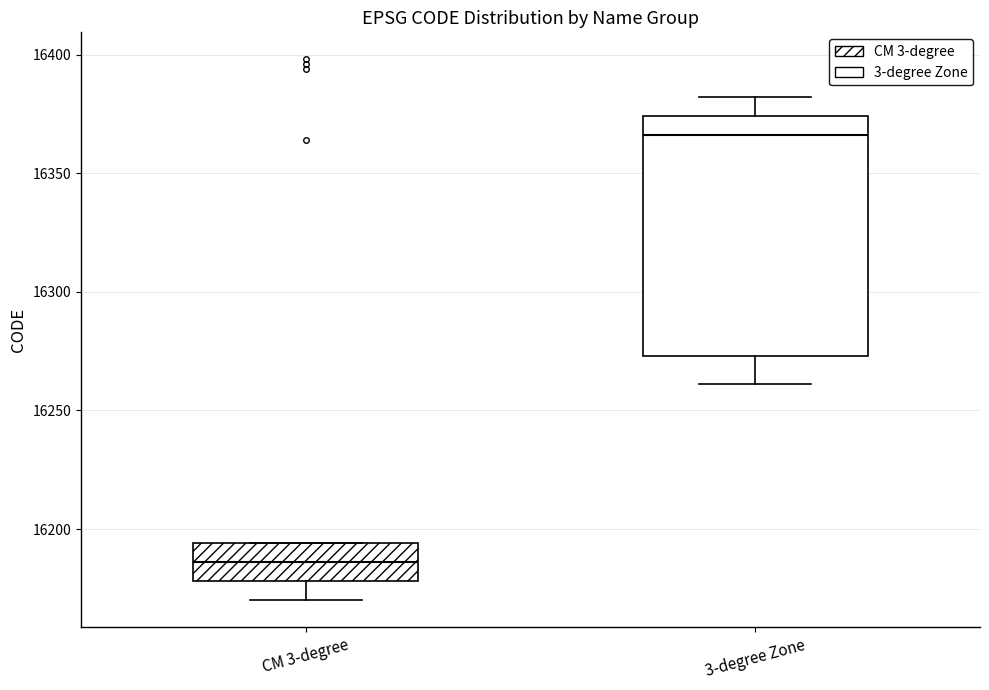

Reading left to right, read every box against the y-axis: the position of its median line, the range the box covers, and the ends of its whiskers. The values are not printed on the chart, so give them approximately, as read against the axis.

CM 3-degree: median 16185, box 16180 to 16195, whiskers 16170 to 16195
3-degree Zone: median 16365, box 16275 to 16375, whiskers 16260 to 16380